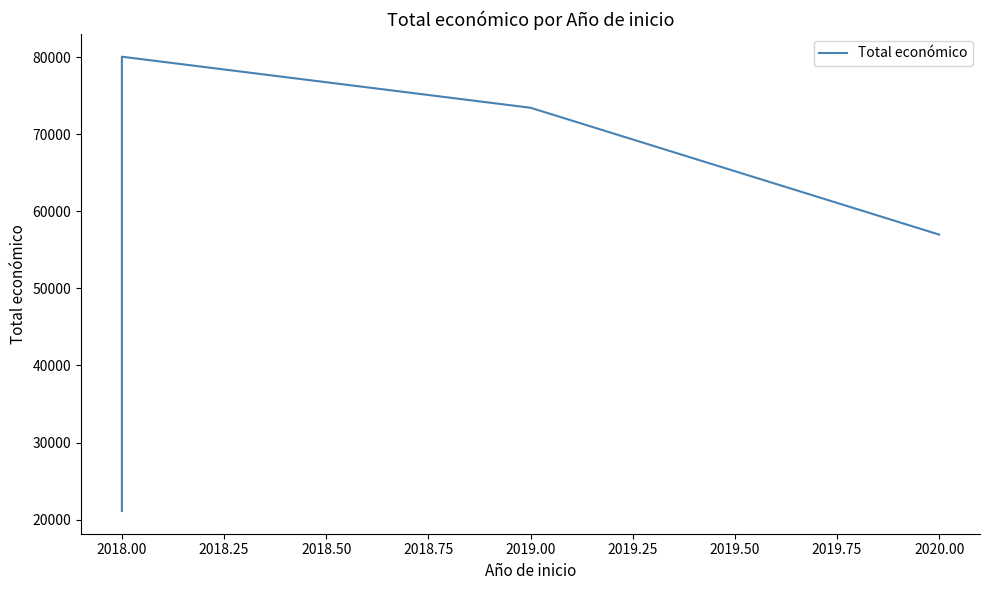

Is it true that the value at 2018.00 is 32892?

False